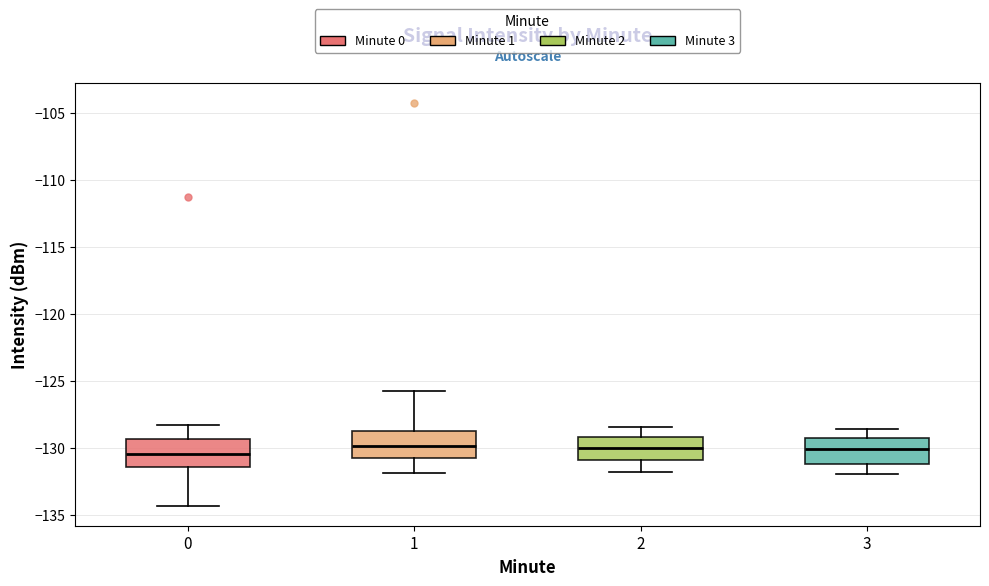

Reading left to right, transcribe this box plot: for each box, give where its median line is, the range the box spans, and where its two whiskers end, as read against the y-axis. The values are not printed on the chart, so give them approximately, as read against the axis.

0: median -130.5, box -131.5 to -129.5, whiskers -134.5 to -128.5
1: median -130.0, box -130.5 to -128.5, whiskers -132.0 to -125.5
2: median -130.0, box -131.0 to -129.0, whiskers -132.0 to -128.5
3: median -130.0, box -131.0 to -129.0, whiskers -132.0 to -128.5